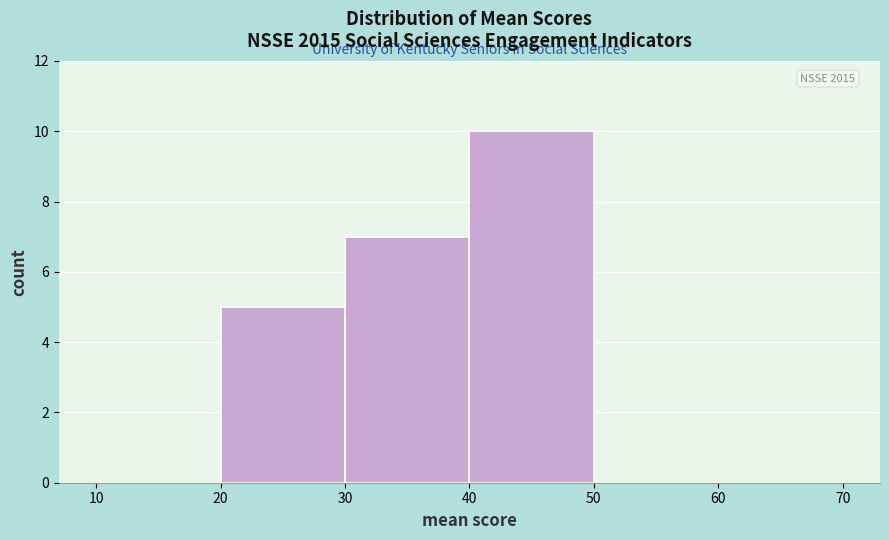

Which range on the x-axis has the tallest bar?

40 to 50